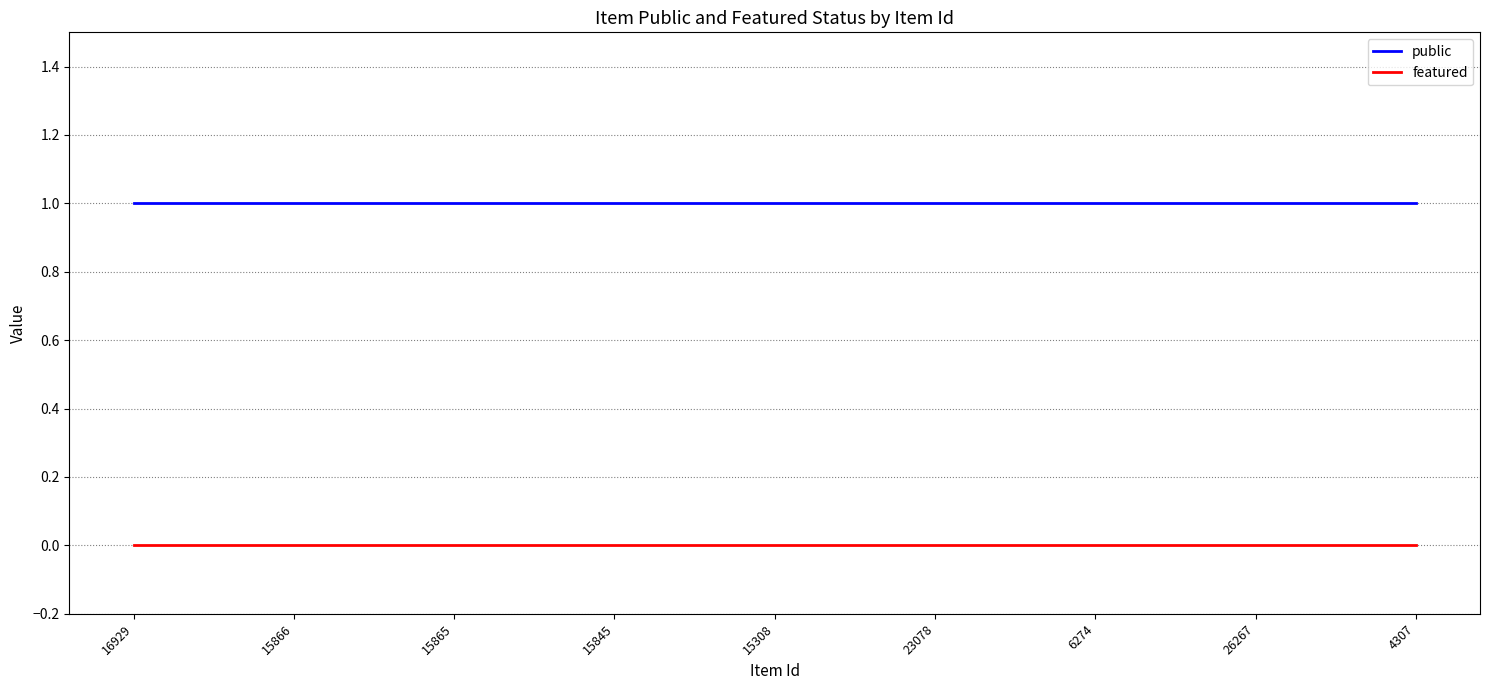

True or false: public and featured intersect in this chart.

False